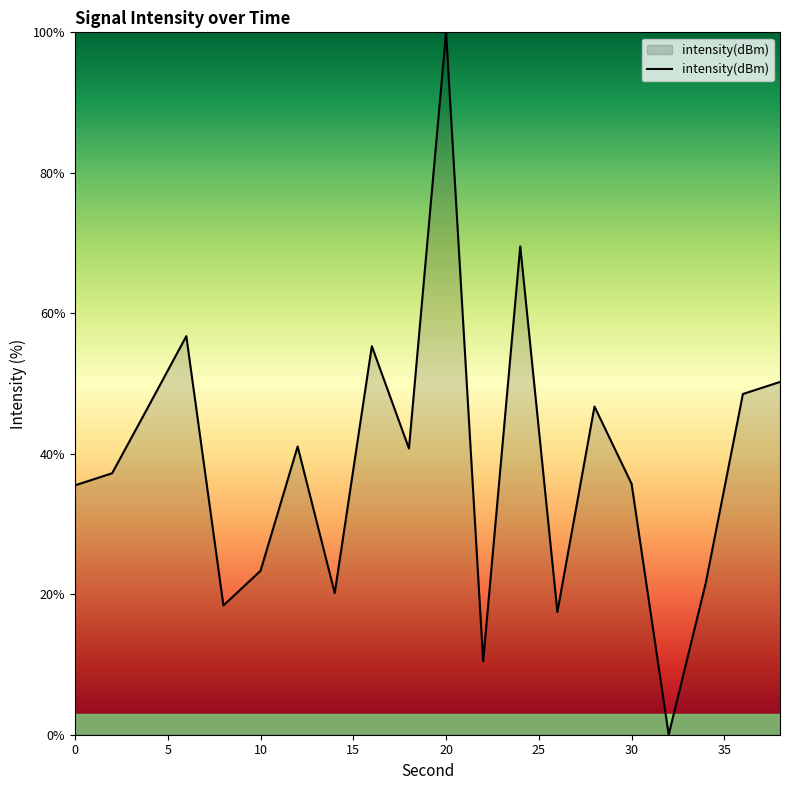

What is the greatest value displayed?

100.0